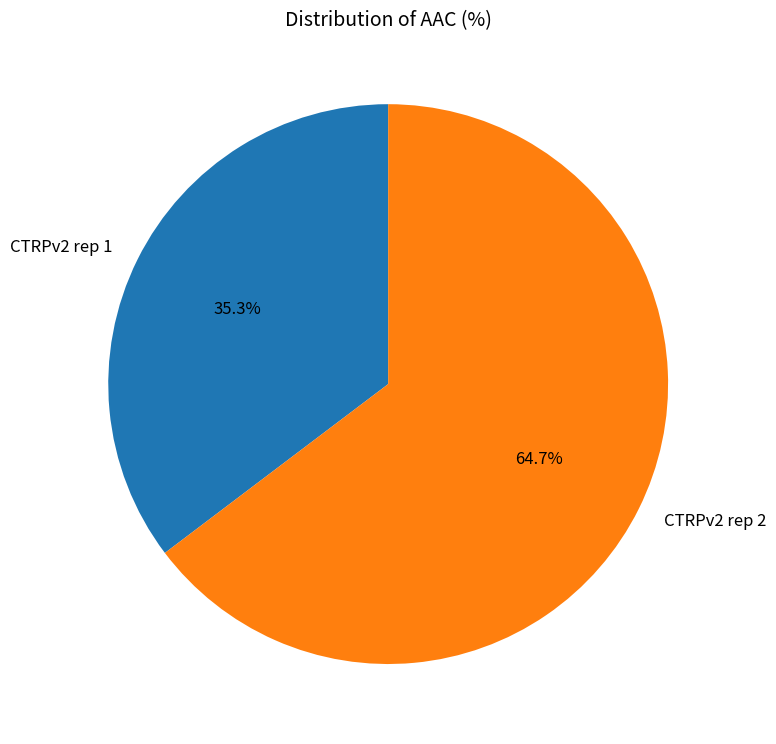

To the nearest percent, what is the difference between the largest and smallest slice percentages?

29%